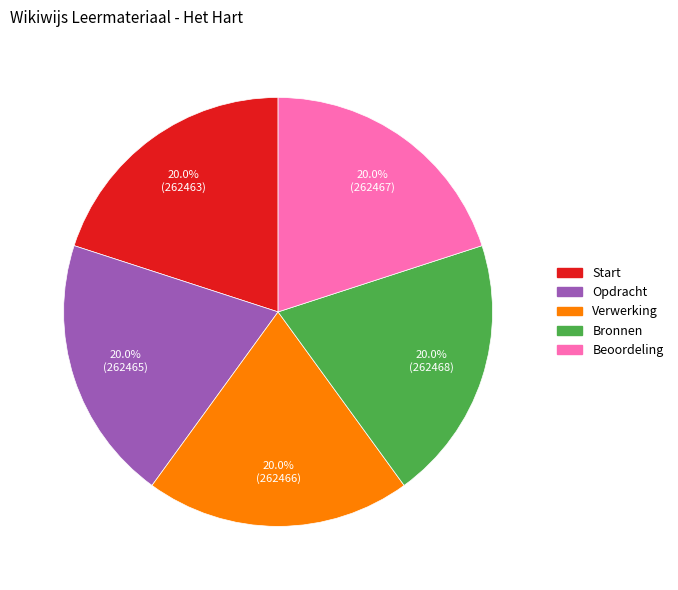

Count the number of slices in the pie.

5